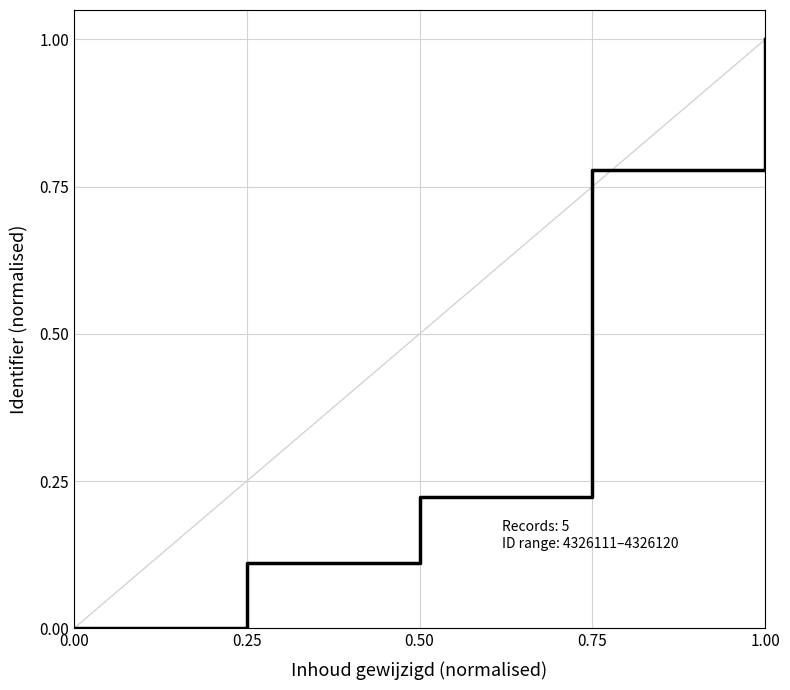

Reading left to right, extract all data points from this chart.

0.0	0.0	0.1	0.2	0.8	1.0